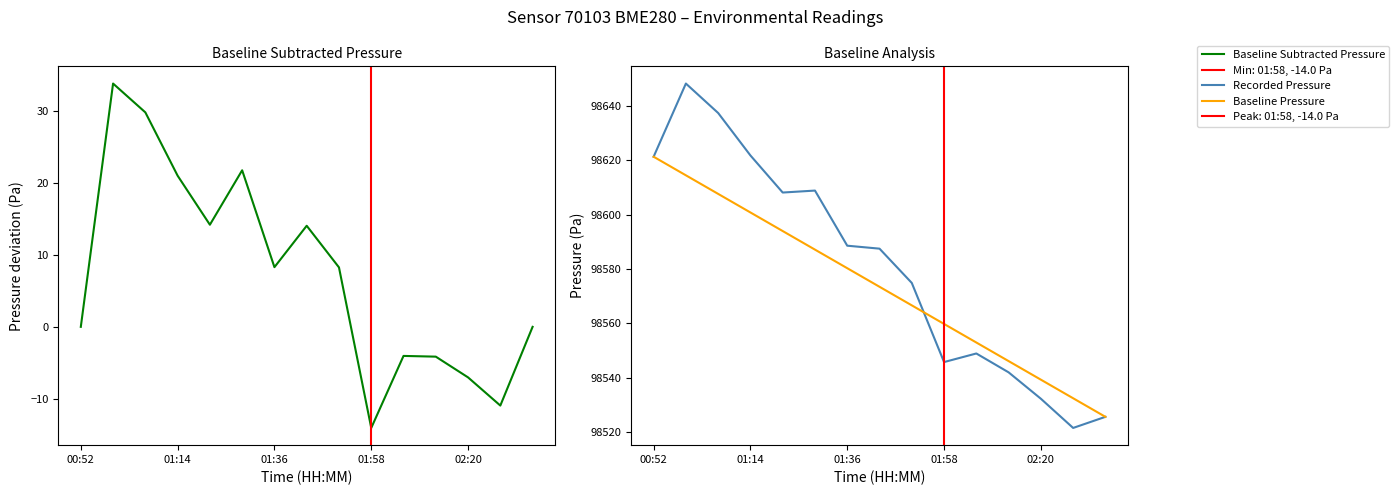

Rank the series at 13 from highest to lowest value.

Baseline Pressure, Recorded Pressure, Baseline Subtracted Pressure